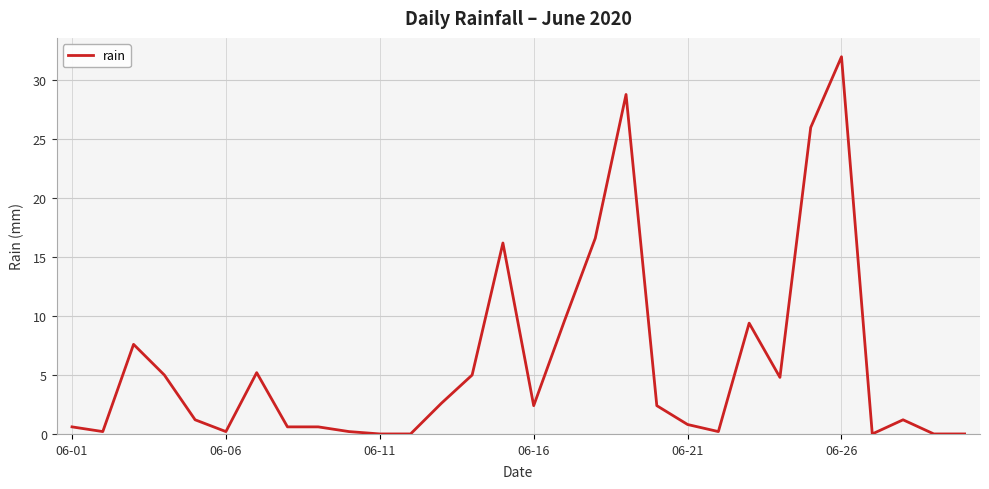

What is the maximum value shown in the chart?

32.0